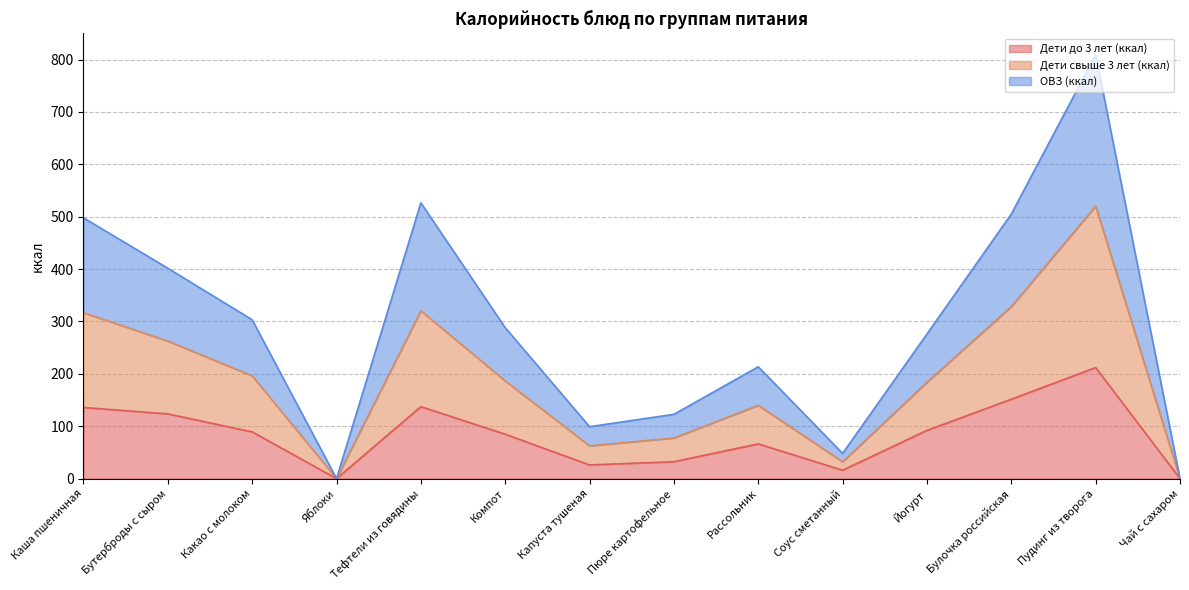

Is the value of Дети свыше 3 лет (ккал) at Пудинг из творога greater than the value of Дети до 3 лет (ккал) at Булочка российская?

Yes